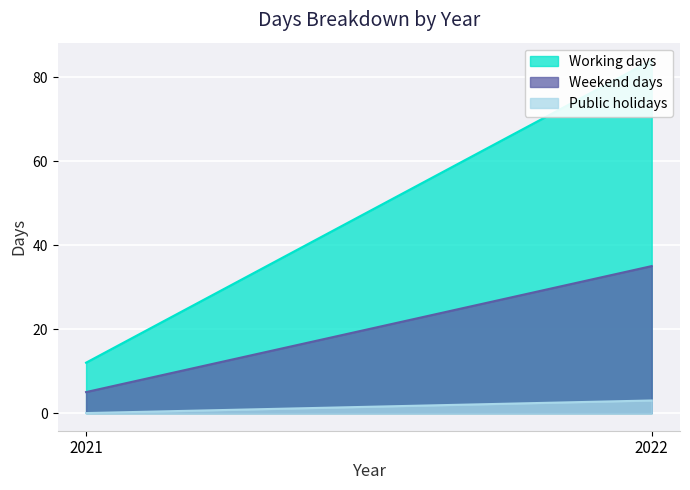

Rank the categories by Weekend days value from lowest to highest.

2021, 2022